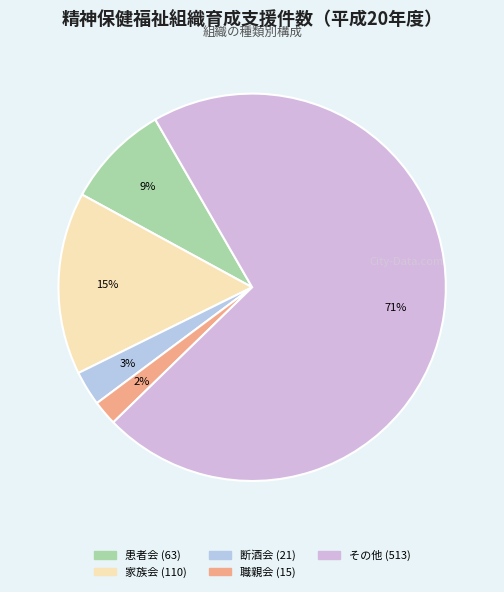

What is the total percentage of 患者会 and 職親会?

10.8%